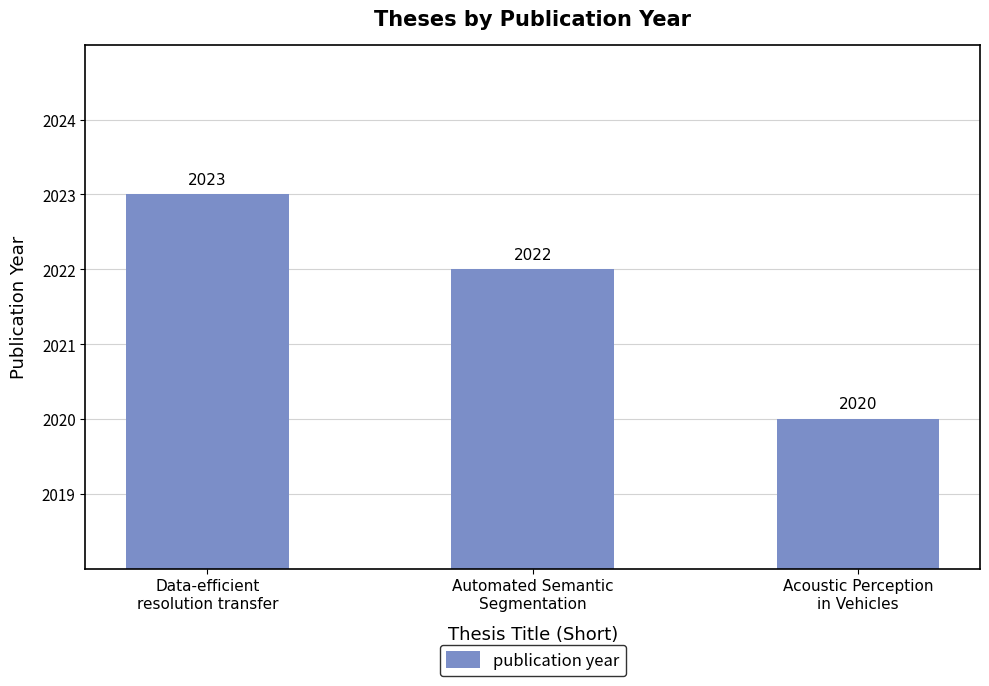

What is the label of the 2nd bar from the left?

Automated Semantic
Segmentation